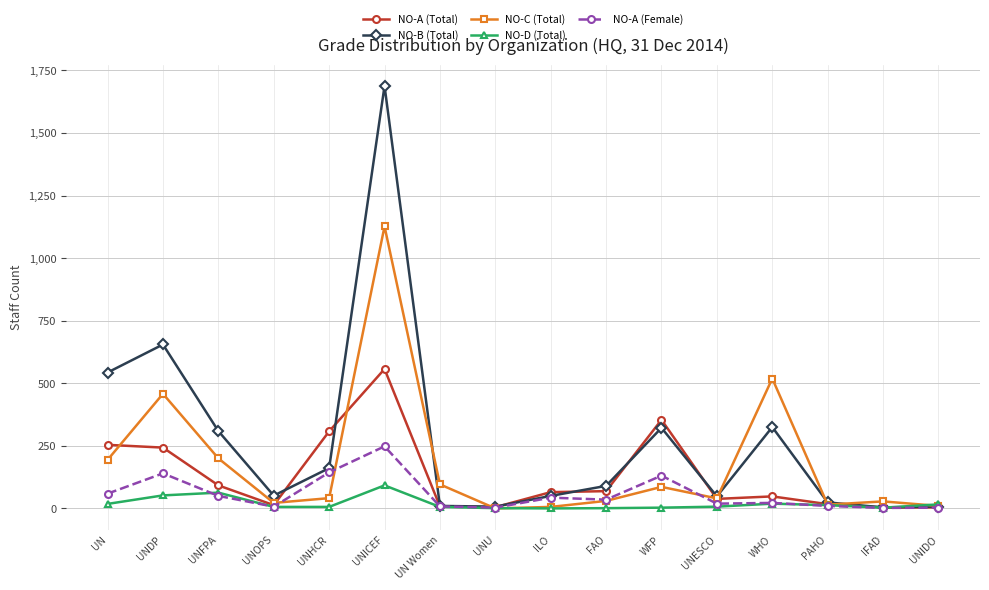

Where do NO-A (Total) and NO-B (Total) first cross each other?

UNOPS and UNHCR